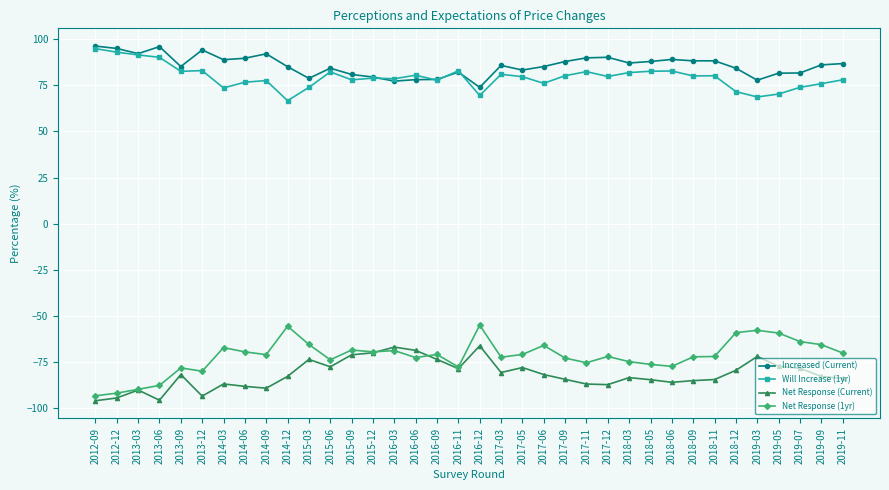

Where does the Will Increase (1yr) series first go above 79?

2012-09